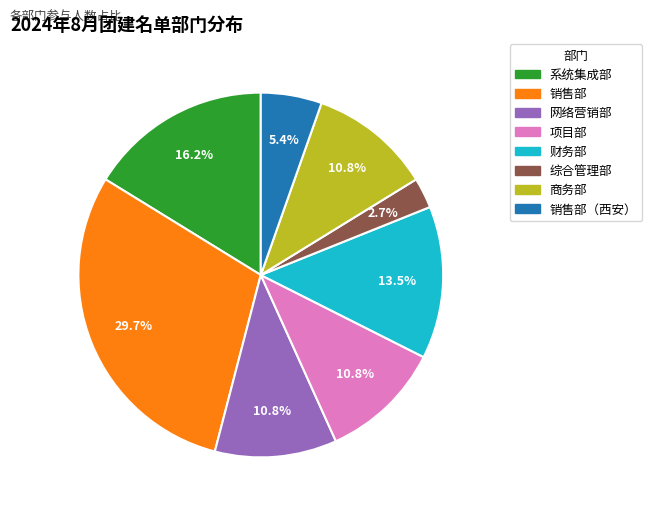

To the nearest percent, what is the average slice percentage?

12%